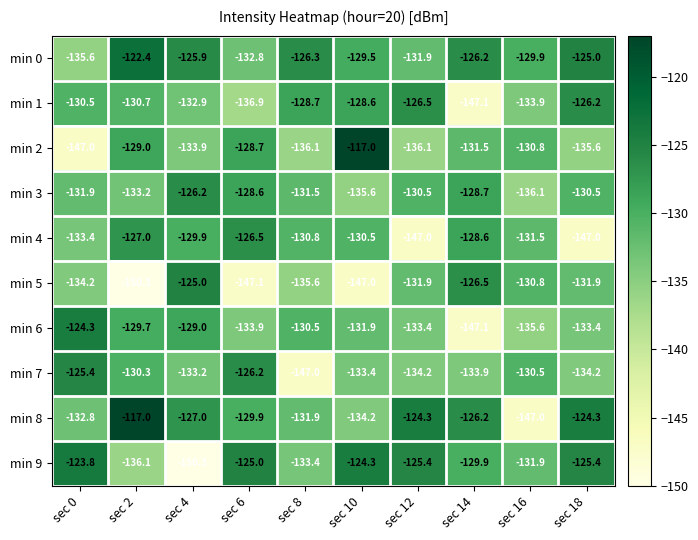

Which series has the largest total across all categories?

min 0